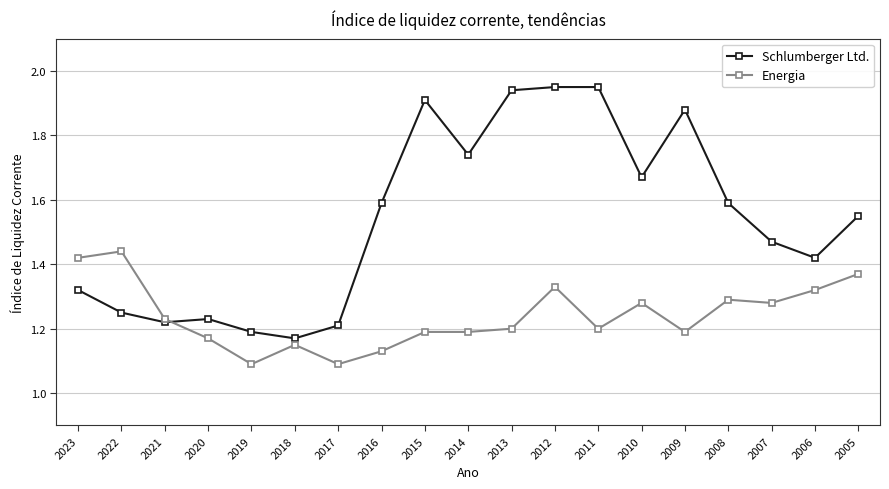

Is it true that Schlumberger Ltd. equals 2.1 at 2005?

False